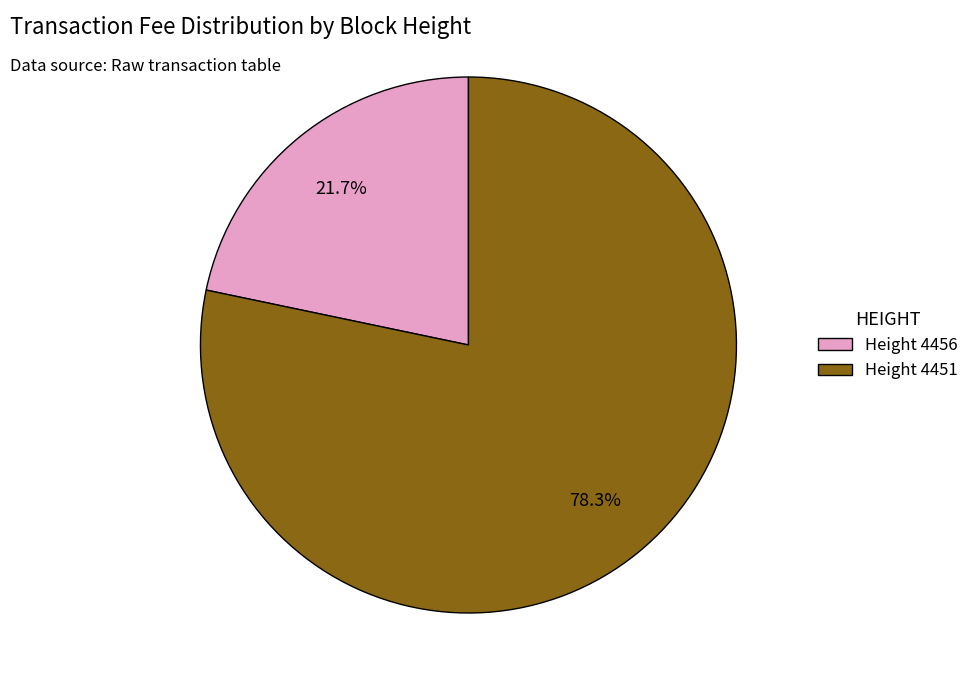

How much of the chart is everything except Height 4456?

78.3%